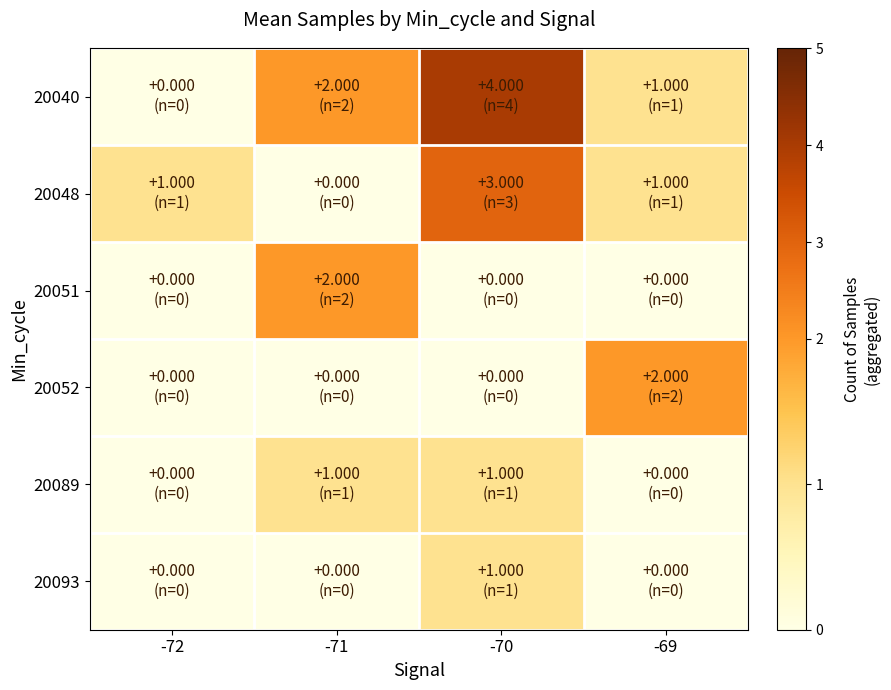

Reading left to right, extract all data points from this chart.

20040: -72=0	-71=2	-70=4	-69=1
20048: -72=1	-71=0	-70=3	-69=1
20051: -72=0	-71=2	-70=0	-69=0
20052: -72=0	-71=0	-70=0	-69=2
20089: -72=0	-71=1	-70=1	-69=0
20093: -72=0	-71=0	-70=1	-69=0